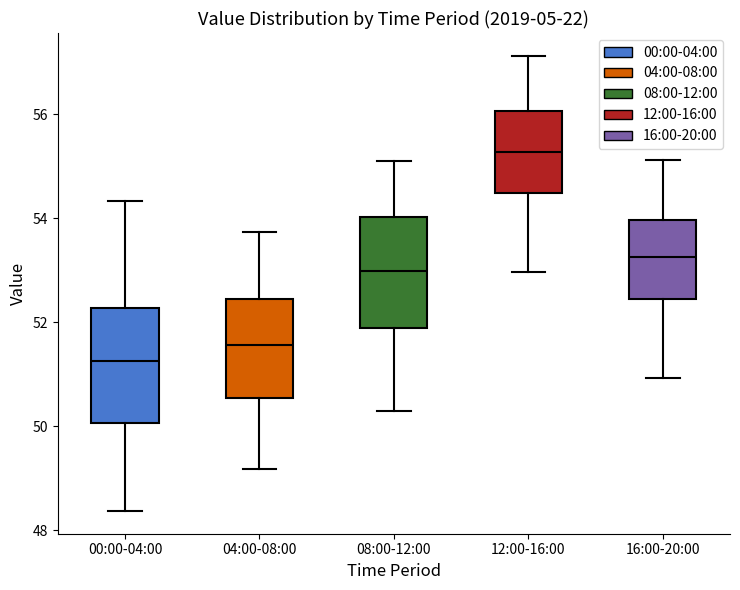

Where is the lower edge of the box for 16:00-20:00 on the y-axis? The values are not printed on the chart, so give them approximately, as read against the axis.

52.4